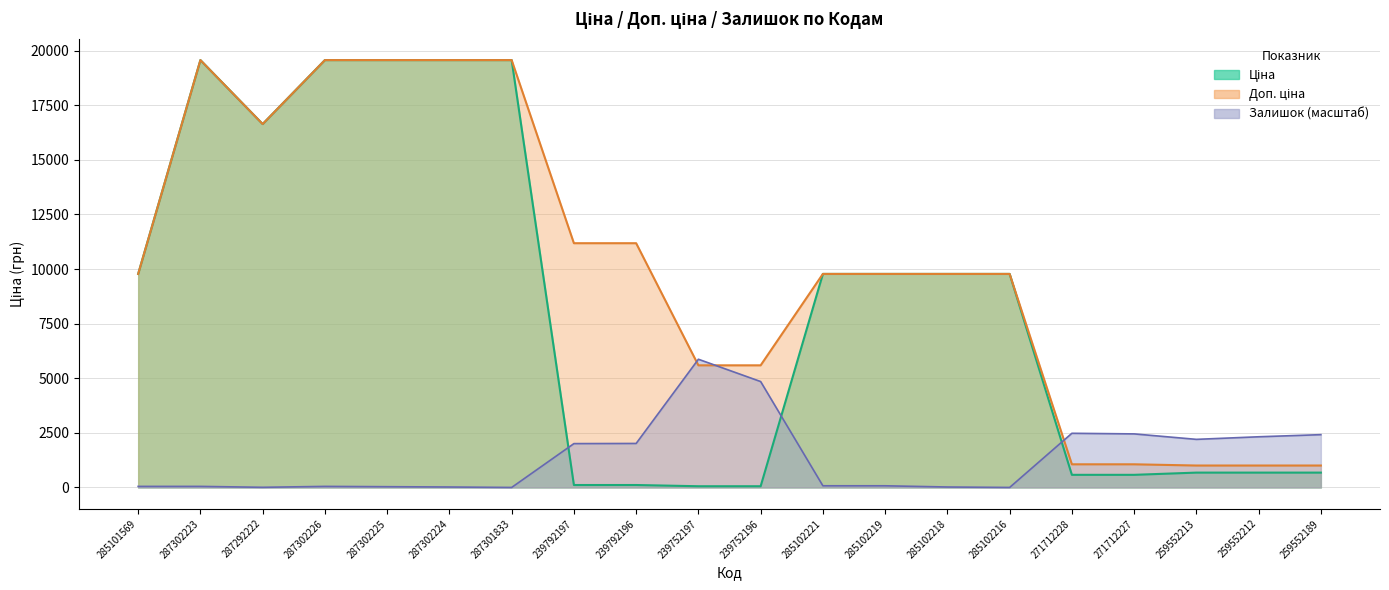

Is it true that Залишок equals 20.8 at 287302224?

True